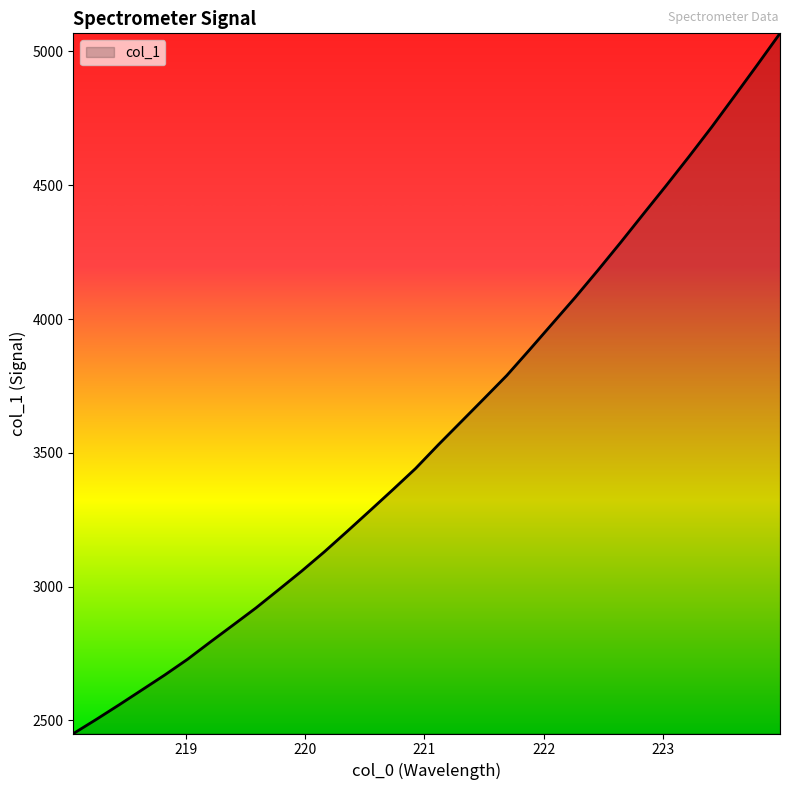

What is the difference between the maximum and minimum values?

2616.4